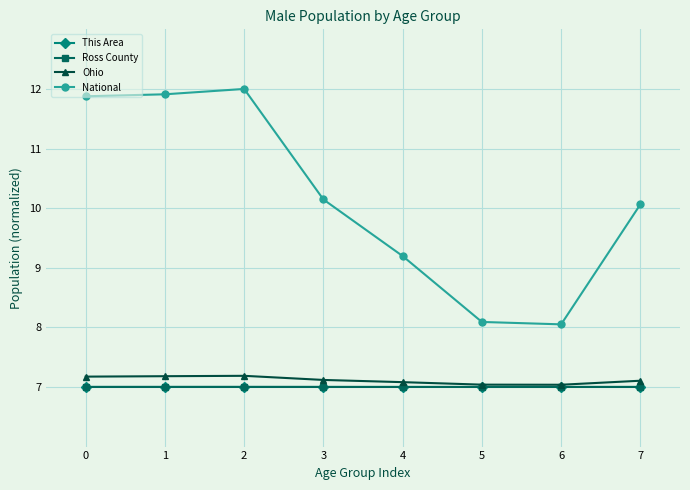

Is this an area chart (filled region under the line)?

No